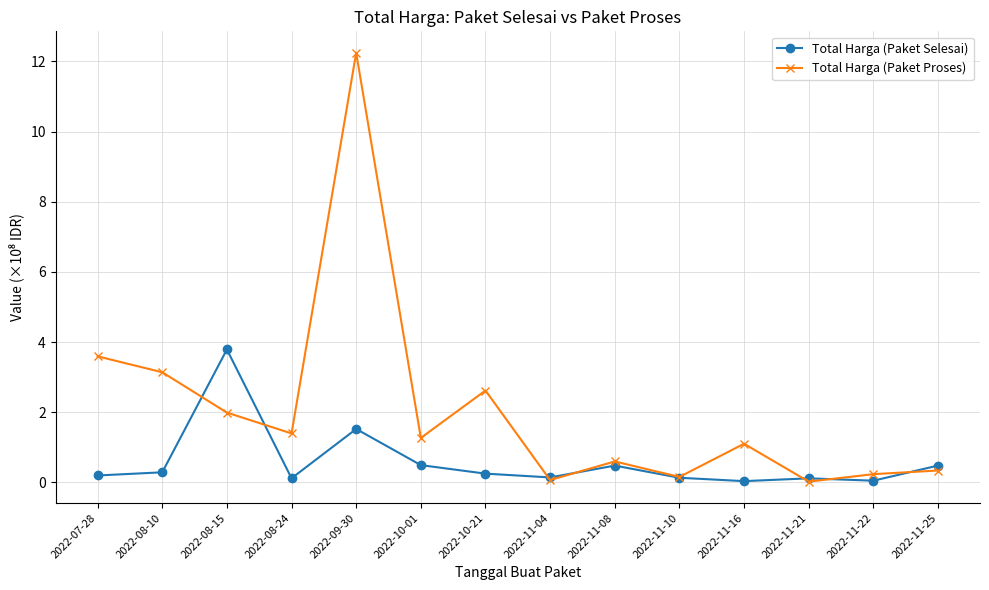

Which series has the largest total across all categories?

Total Harga (Paket Proses)